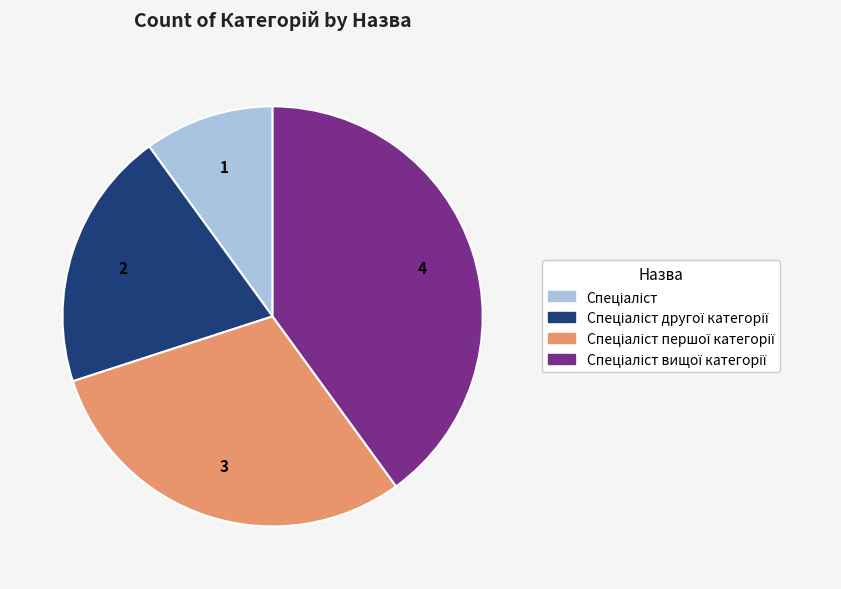

Is there a majority slice in this chart?

No